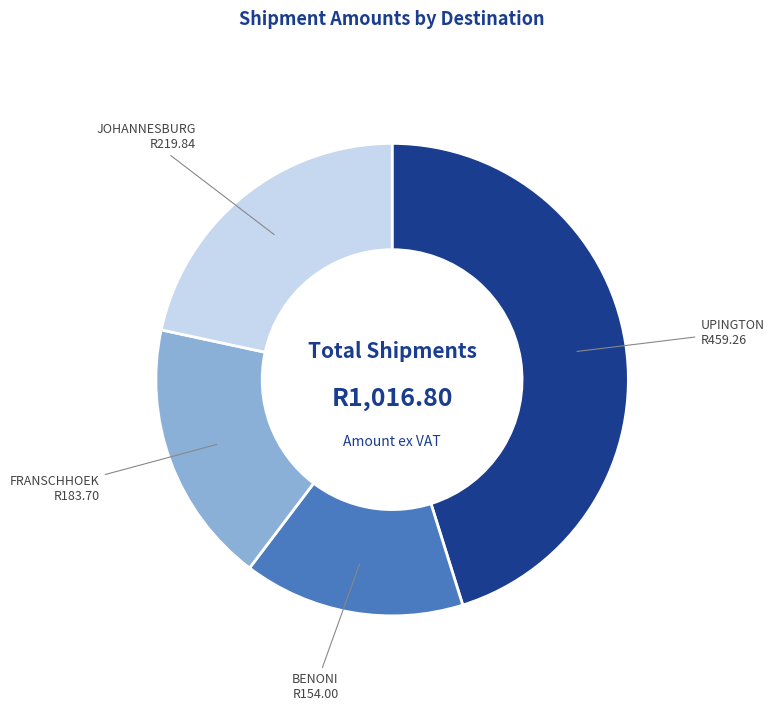

Does any single category account for the majority?

No